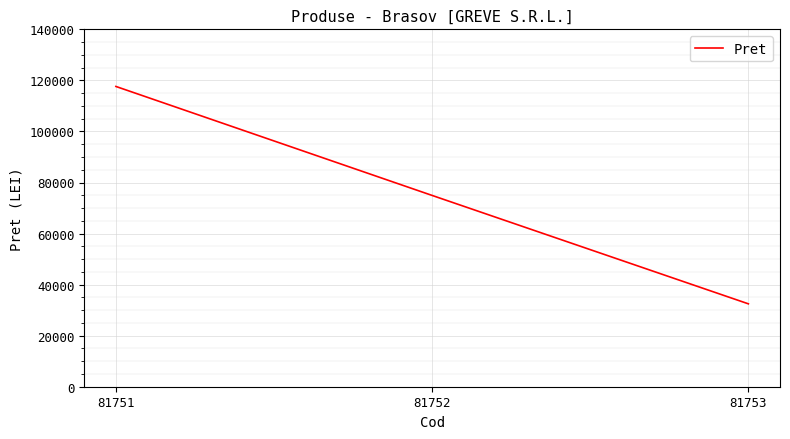

What is the greatest value displayed?

117624